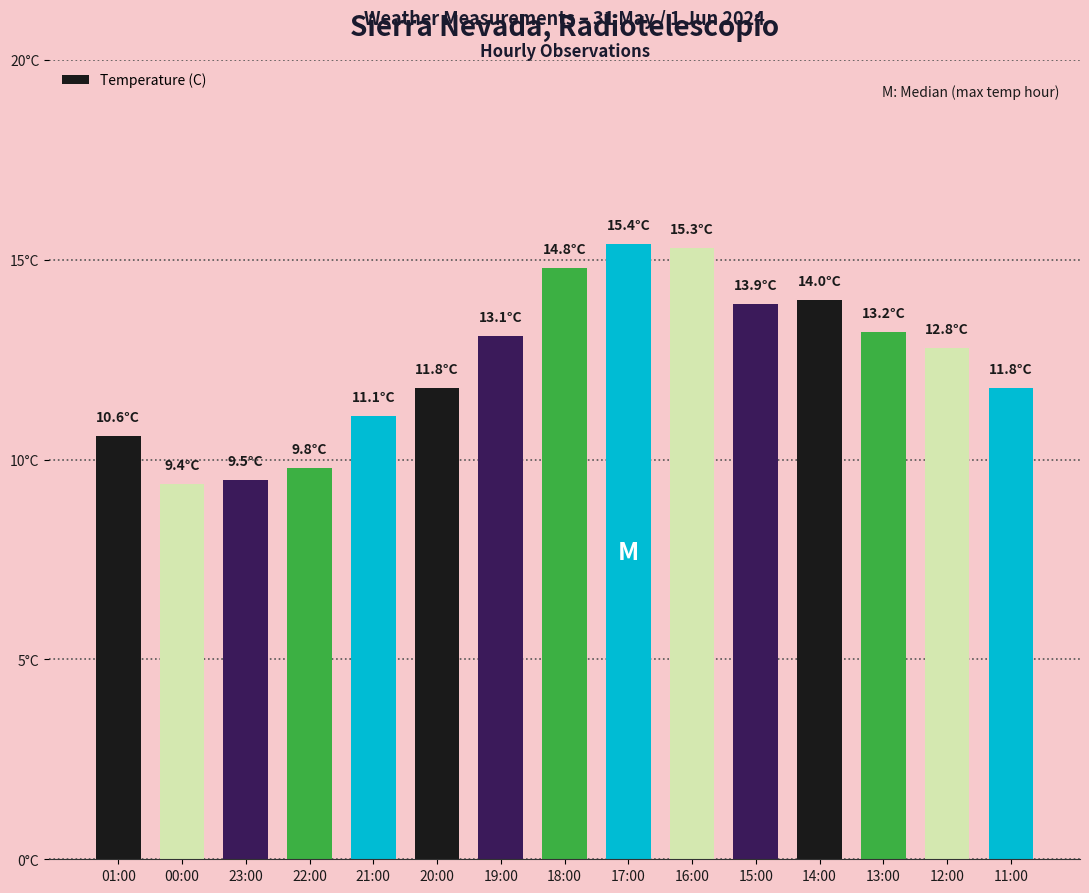

True or false: the data shows 13.9 at 15:00.

True